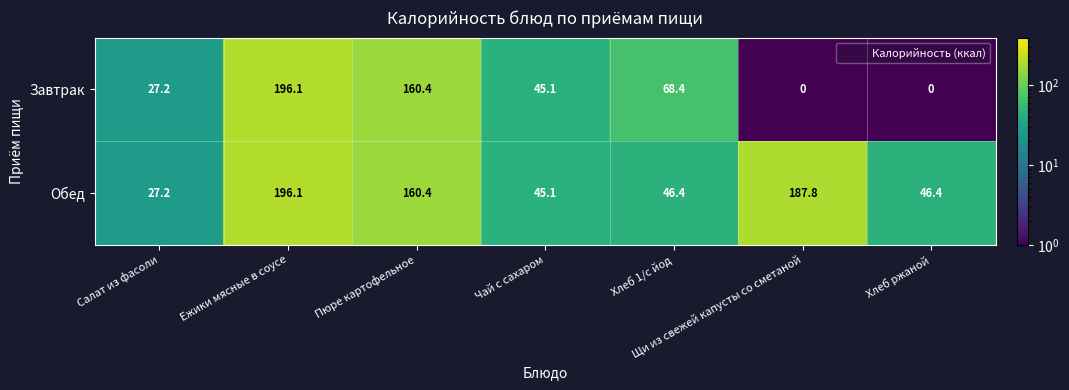

Which series changed the most between Пюре картофельное and Хлеб ржаной?

Завтрак